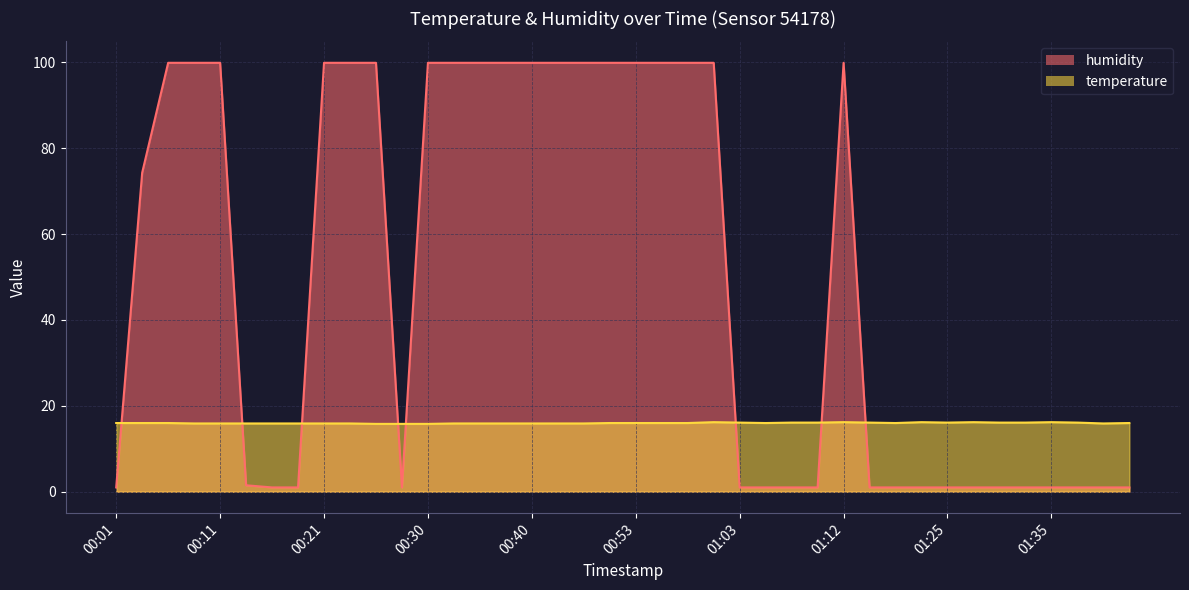

Reading left to right, transcribe all the data shown in this chart.

temperature: 00:01=16.0	00:03=16.0	00:06=16.0	00:08=15.9	00:11=15.9	00:13=15.9	00:16=15.9	00:18=15.9	00:21=15.9	00:23=15.9	00:26=15.8	00:28=15.8	00:30=15.8	00:33=15.9	00:35=15.9	00:38=15.9	00:40=15.9	00:43=15.9	00:48=15.9	00:50=16.0	00:53=16.0	00:55=16.0	00:58=16.0	01:00=16.2	01:03=16.1	01:05=16.0	01:07=16.1	01:10=16.1	01:12=16.2	01:18=16.1	01:20=16.0	01:22=16.2	01:25=16.1	01:27=16.2	01:30=16.1	01:32=16.1	01:35=16.2	01:37=16.1	01:40=15.9	01:42=16.0
humidity: 00:01=1.0	00:03=74.3	00:06=99.9	00:08=99.9	00:11=99.9	00:13=1.5	00:16=1.0	00:18=1.0	00:21=99.9	00:23=99.9	00:26=99.9	00:28=1.0	00:30=99.9	00:33=99.9	00:35=99.9	00:38=99.9	00:40=99.9	00:43=99.9	00:48=99.9	00:50=99.9	00:53=99.9	00:55=99.9	00:58=99.9	01:00=99.9	01:03=1.0	01:05=1.0	01:07=1.0	01:10=1.0	01:12=99.9	01:18=1.0	01:20=1.0	01:22=1.0	01:25=1.0	01:27=1.0	01:30=1.0	01:32=1.0	01:35=1.0	01:37=1.0	01:40=1.0	01:42=1.0